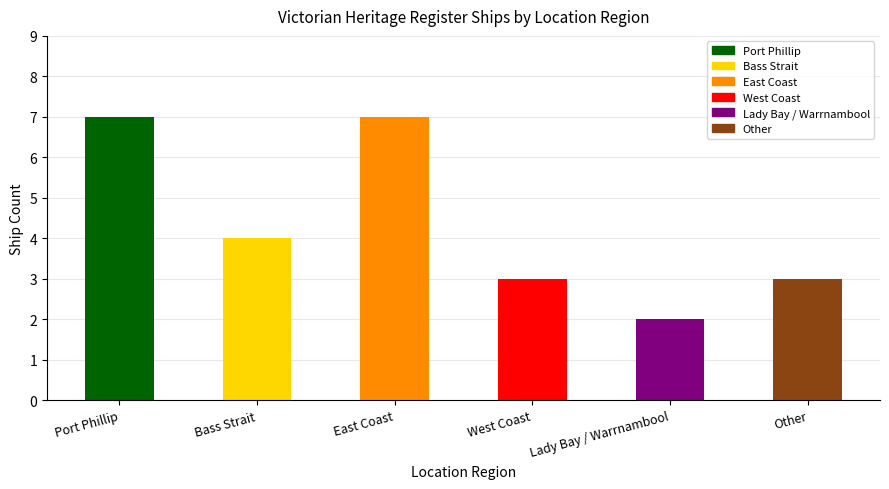

What is the value of the 1st bar from the left?

7